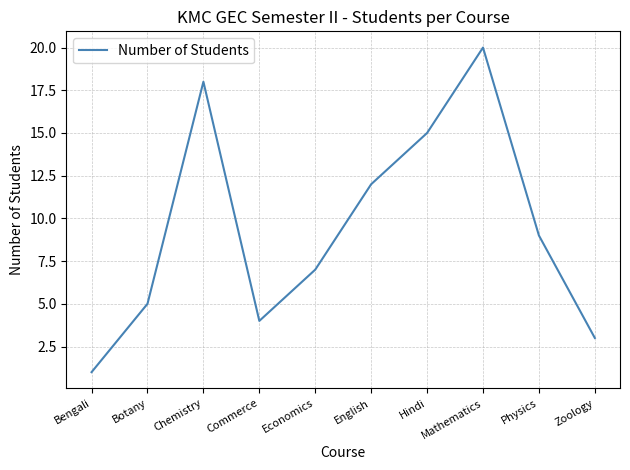

What is the greatest value displayed?

20